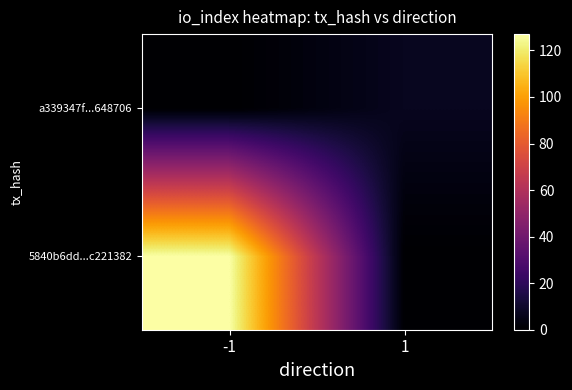

Reading left to right, list all the values displayed in this chart.

5840b6dd...c221382: -1=127	1=0
a339347f...648706: -1=0	1=7